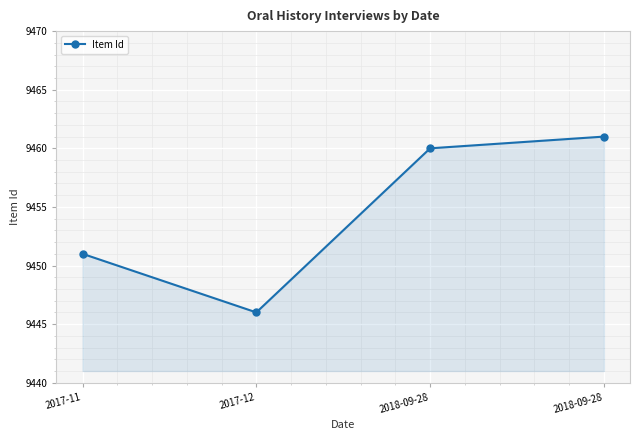

Count the number of data series in this chart.

1